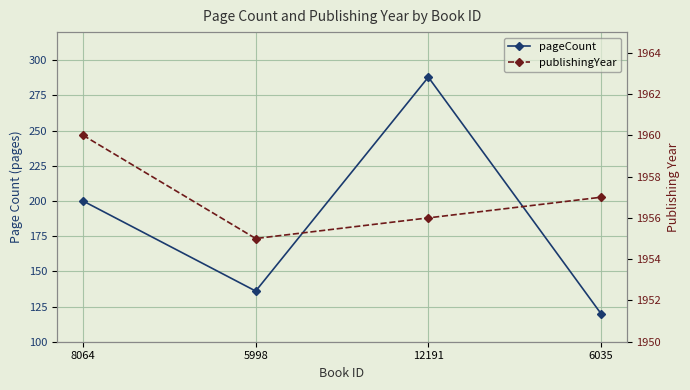

At which label is publishingYear closest to 1957?

6035